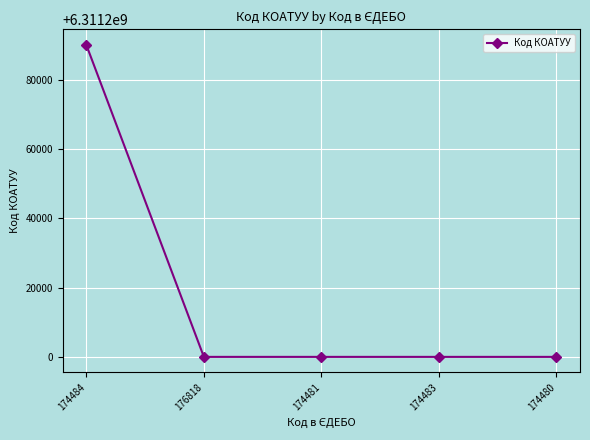

What is the value of the 5th point from the left?

6311200000